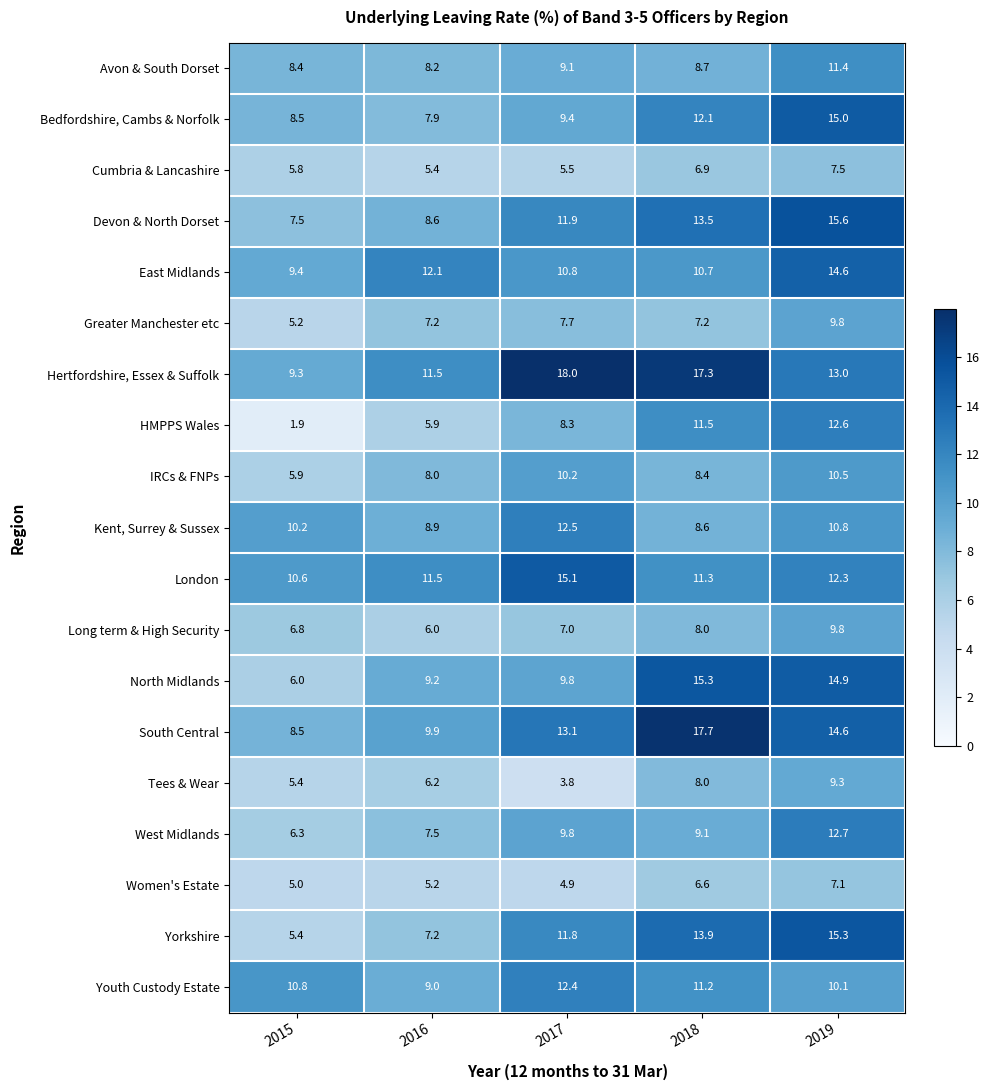

At which label does Bedfordshire, Cambs & Norfolk first exceed 9?

2017